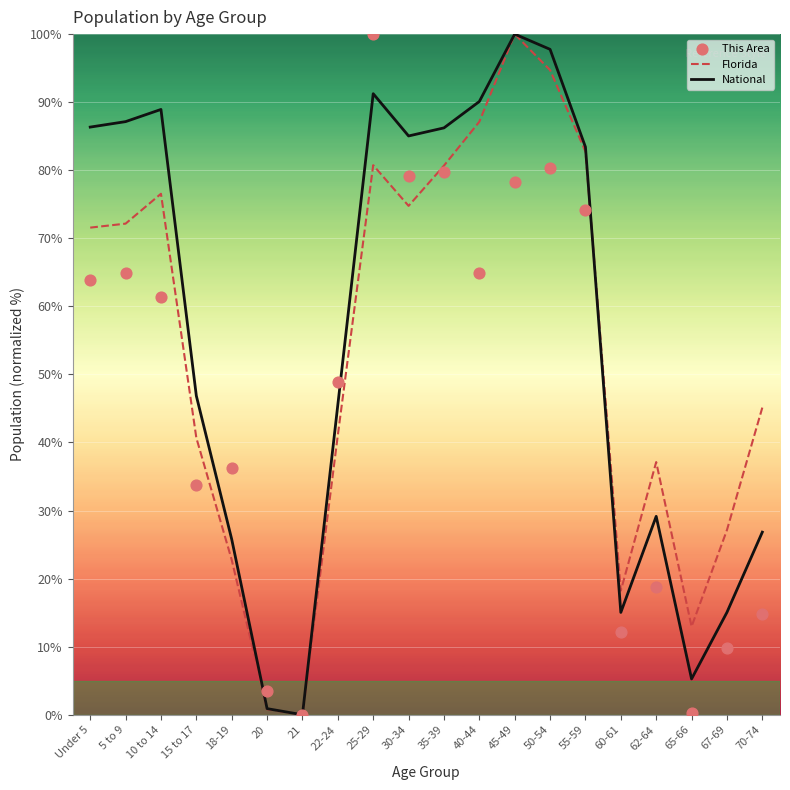

What are all the series names shown in the legend?

Florida, National, This Area